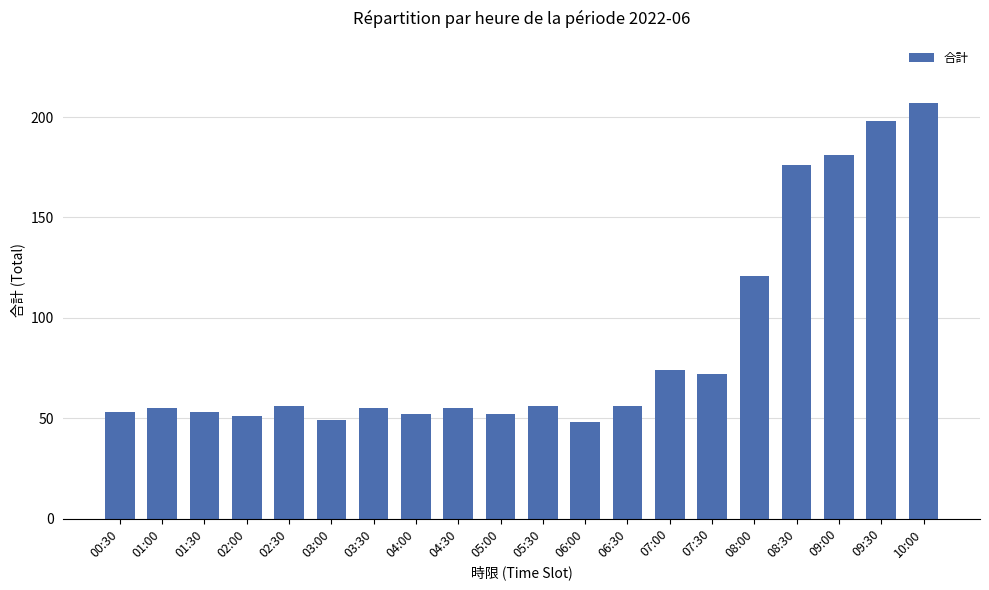

How many data points are less than 56?

10